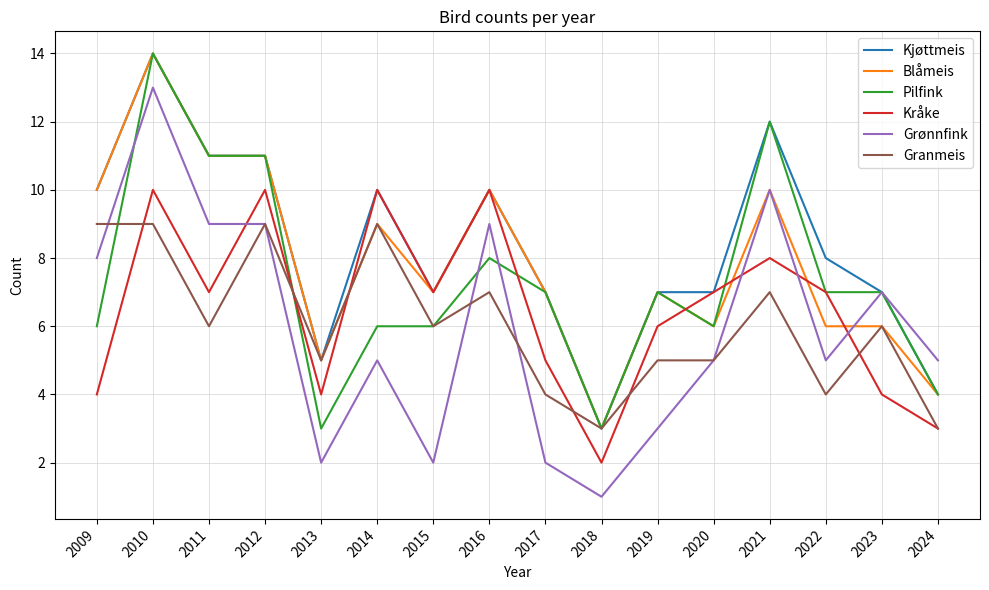

Where do Blåmeis and Kråke first cross each other?

2013 and 2014